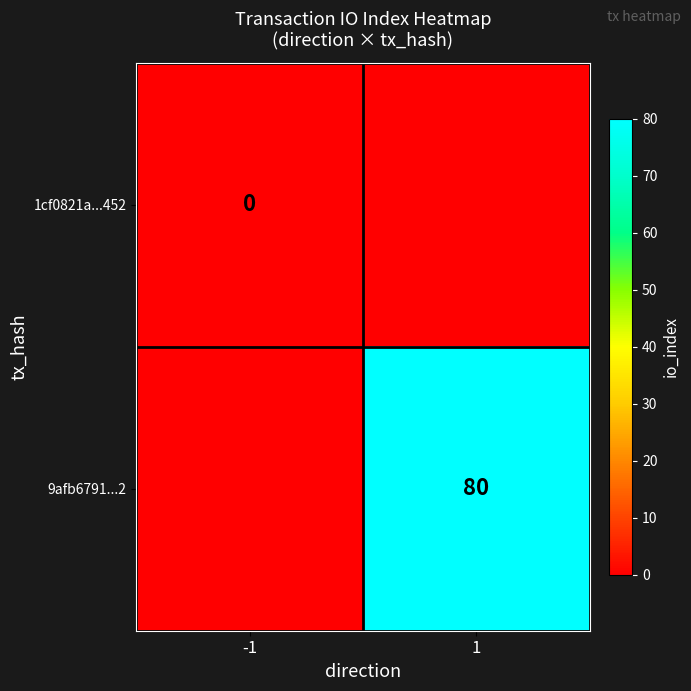

Which has a higher value, 1 or -1?

1